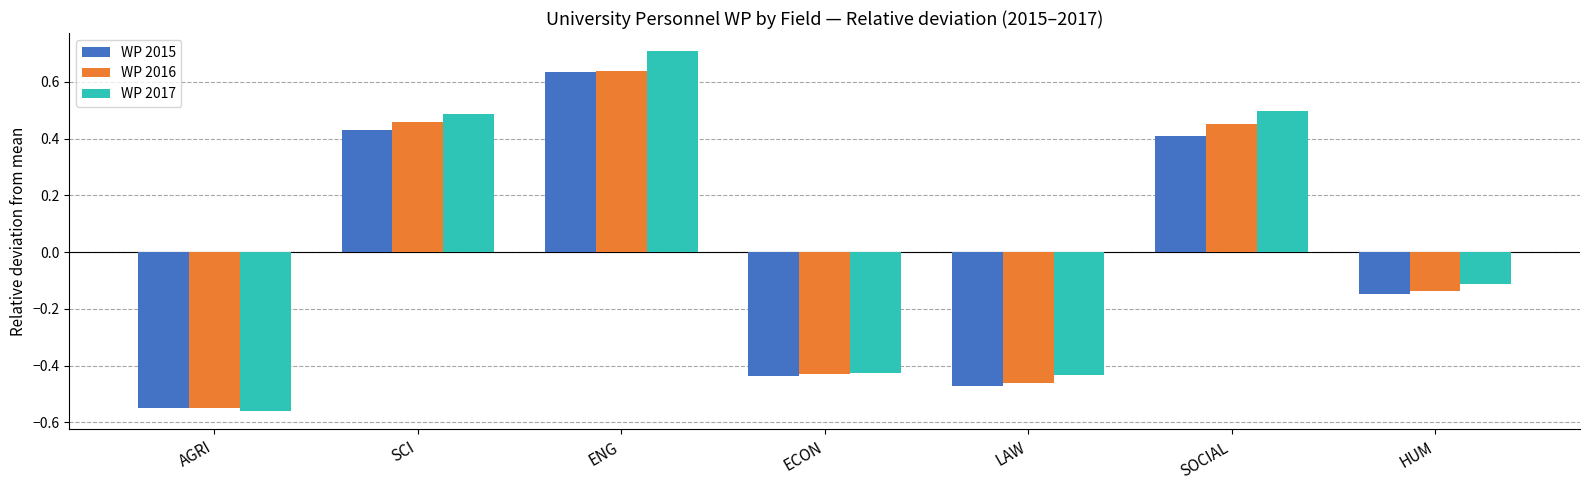

At how many categories does at least one series exceed 0?

3